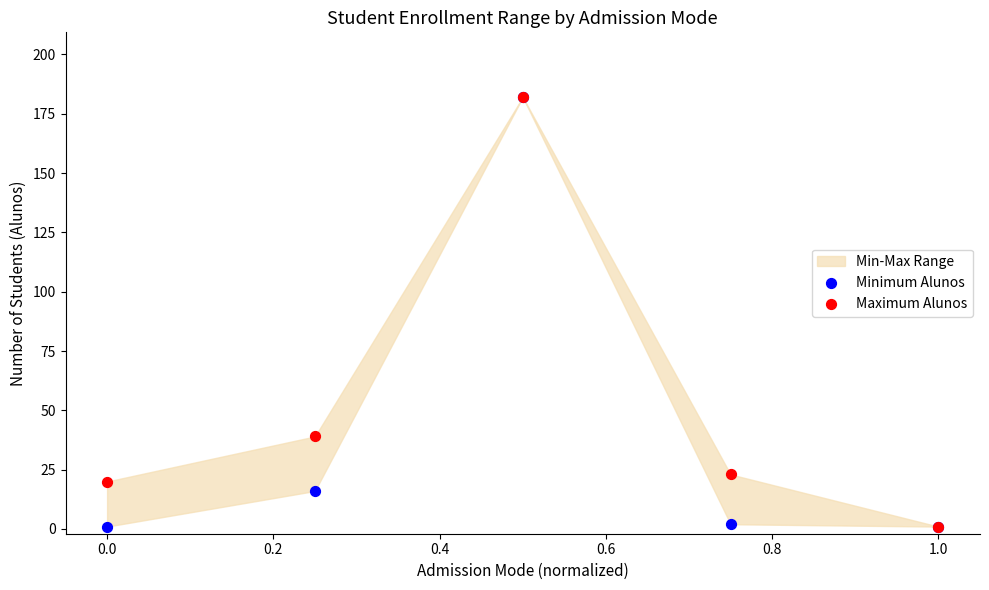

In the Minimum Alunos series, what Y value is closest to 91?

16